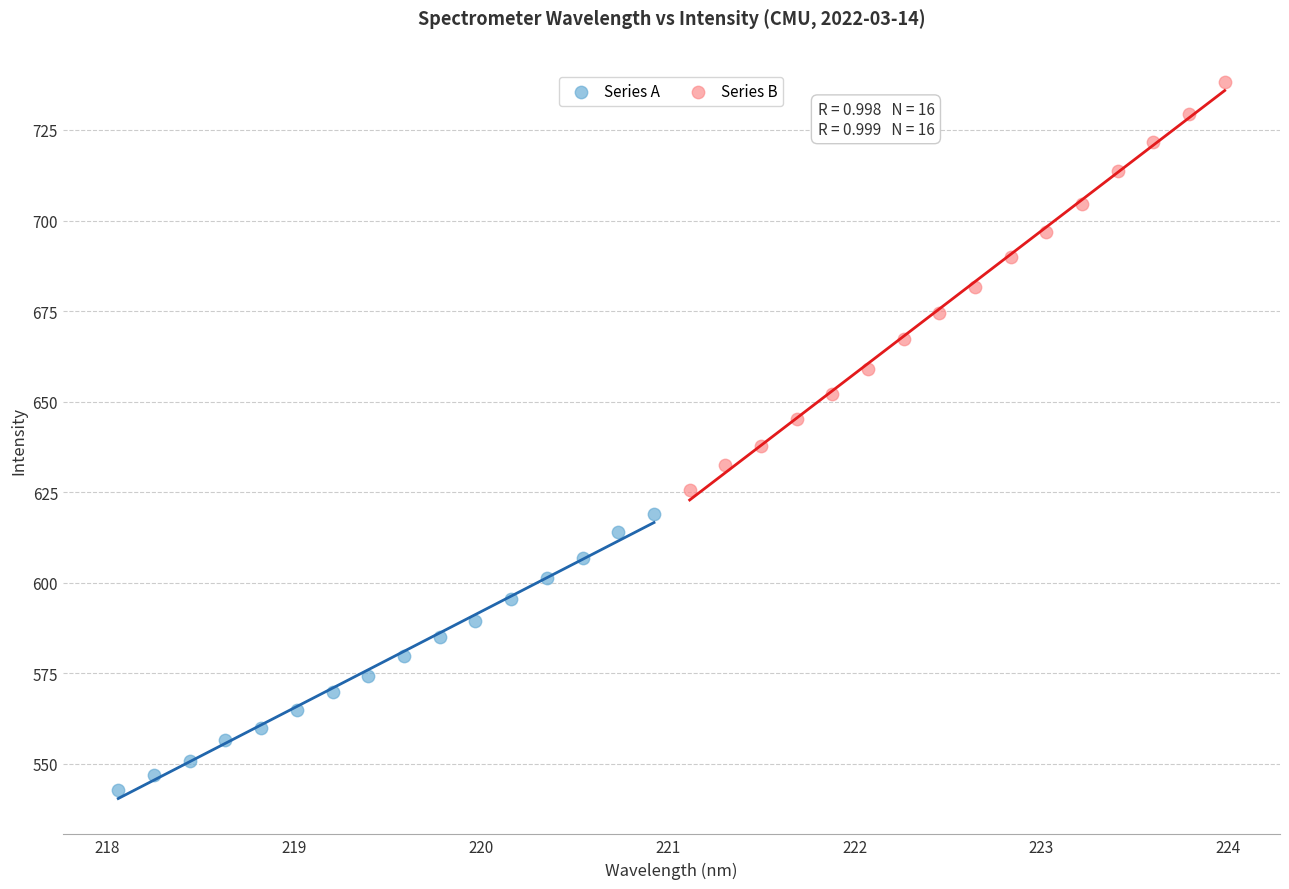

Which series reaches the minimum Y coordinate?

Series A